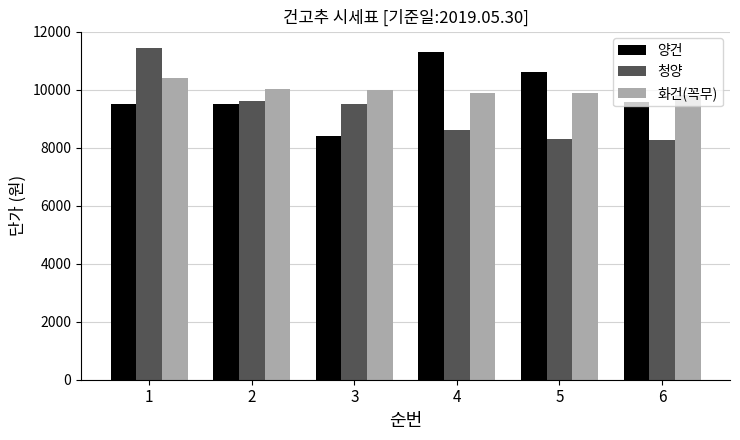

What is the value of the 청양 bar at the 3rd from the left?

9500